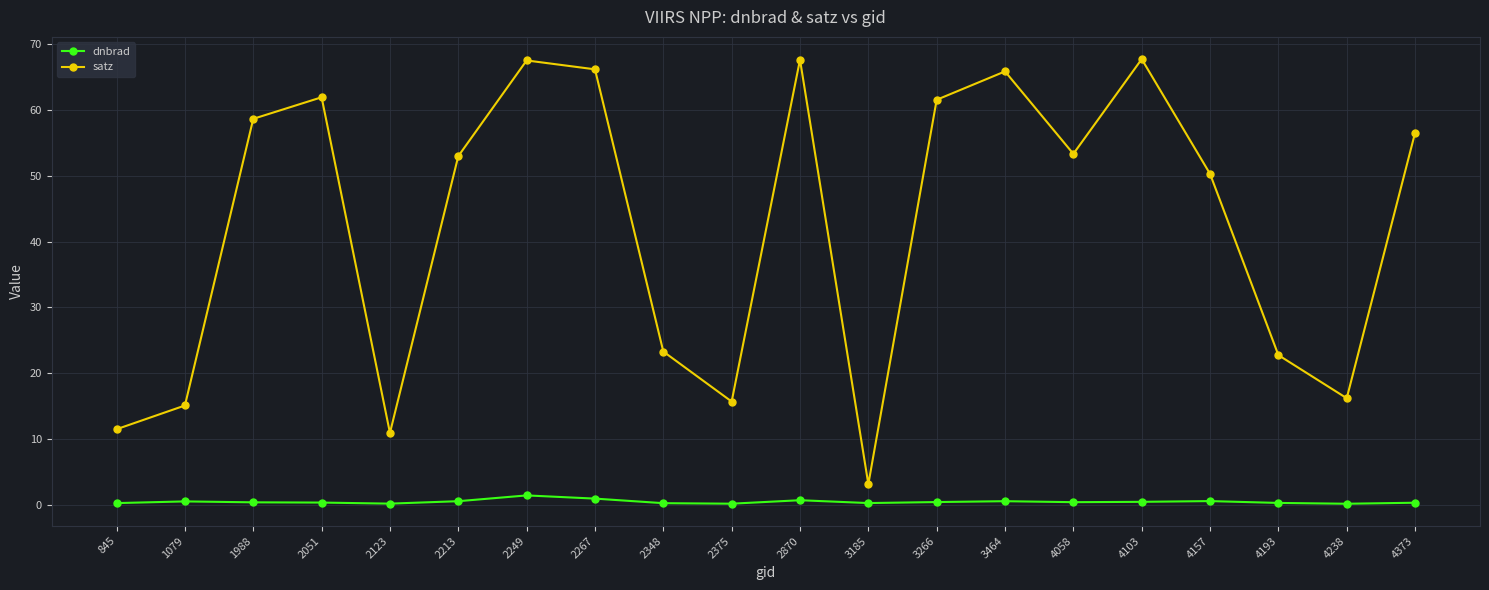

What is the value of the satz point at the 8th from the left?

66.2